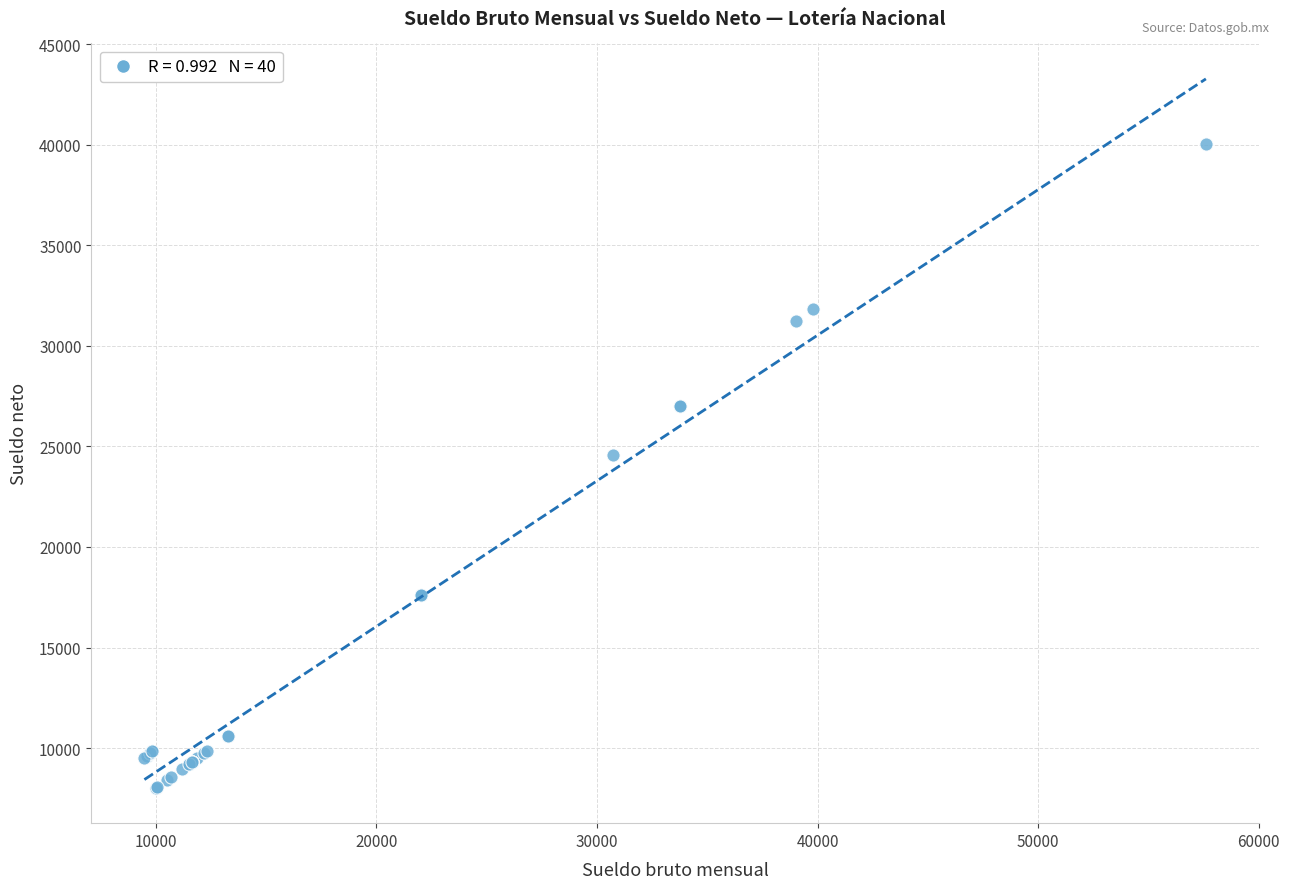

What Y value in the scatter plot is closest to 24032?

24594.4